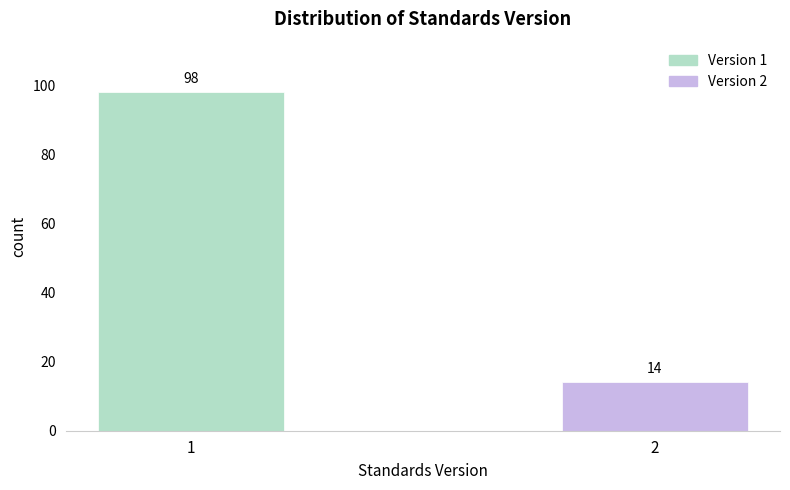

Reading left to right, what are all the values shown in this chart?

98	14